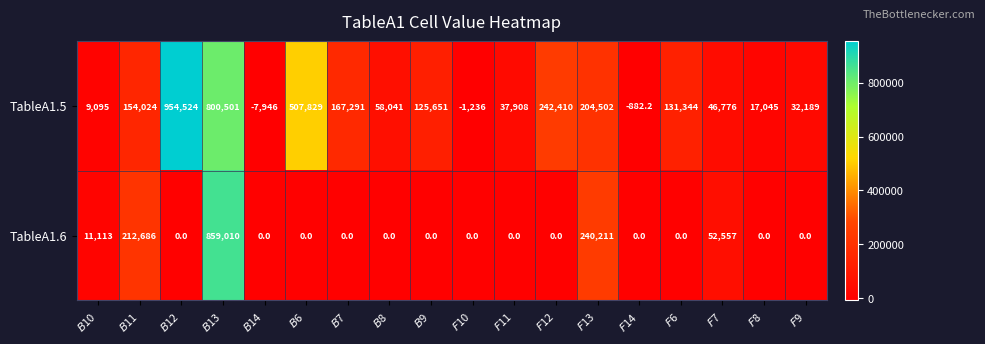

What is the highest value of the TableA1.6 series?

859010.0